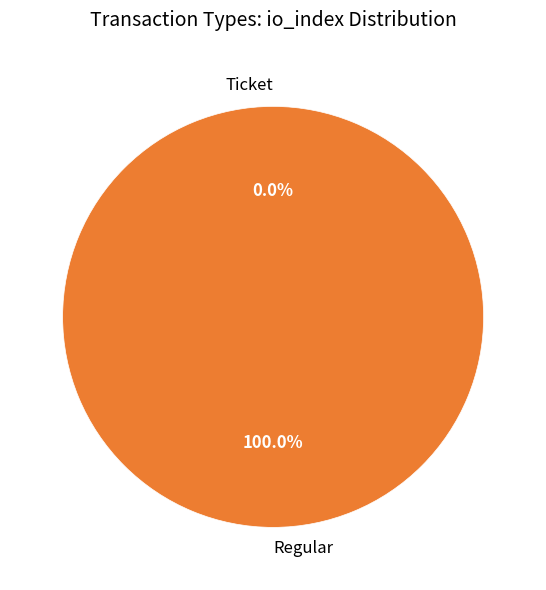

To the nearest percent, what is the difference between the Ticket and Regular slice percentages?

100%